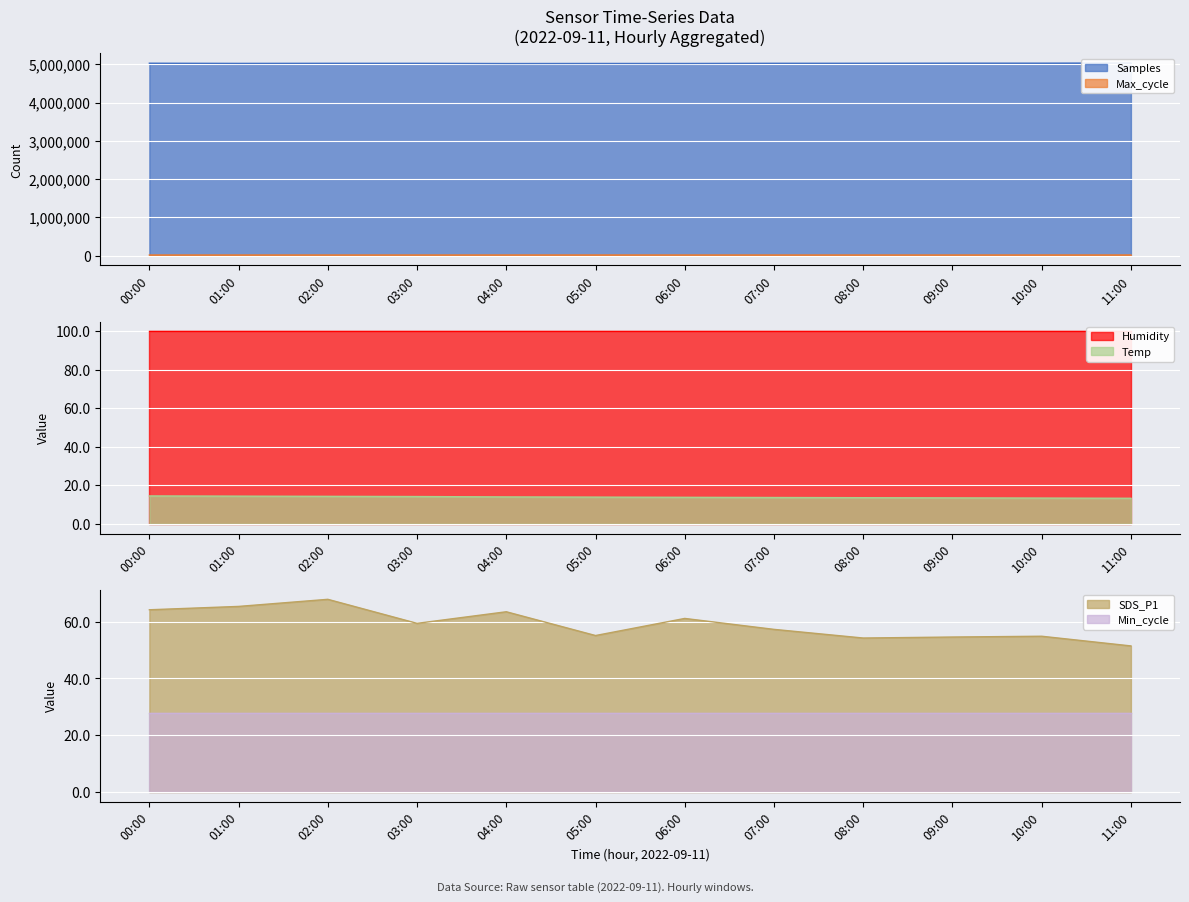

At which category is the sum across all series the highest?

11:00